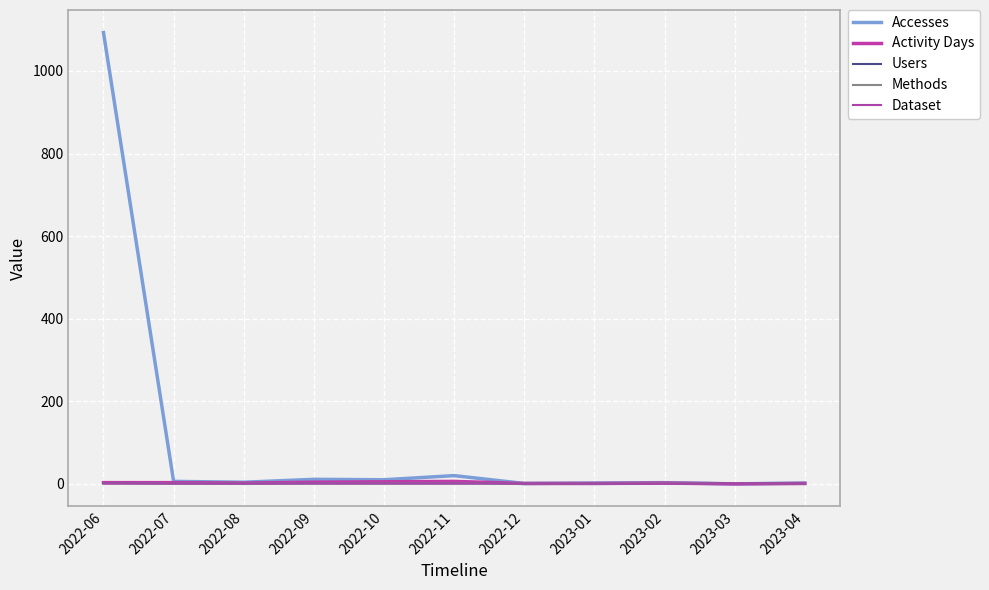

At which category is the sum across all series the highest?

2022-06